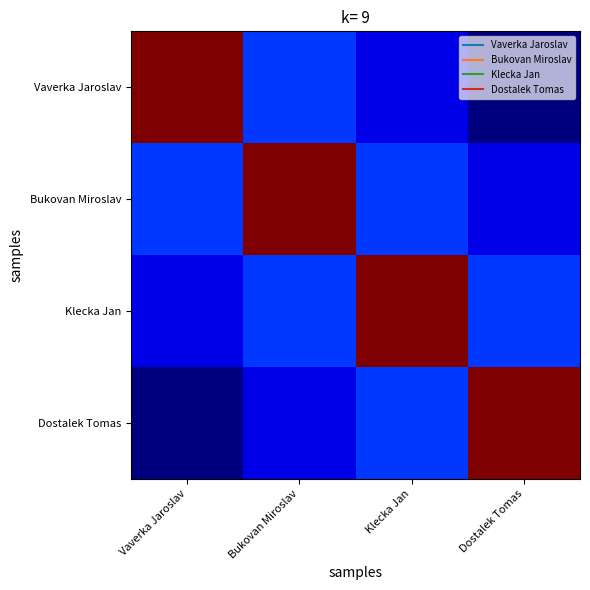

Reading left to right, what are all the values shown in this chart?

Vaverka Jaroslav: Vaverka Jaroslav=6.0	Bukovan Miroslav=1.5	Klecka Jan=1.0	Dostalek Tomas=0.5
Bukovan Miroslav: Vaverka Jaroslav=1.5	Bukovan Miroslav=6.0	Klecka Jan=1.5	Dostalek Tomas=1.0
Klecka Jan: Vaverka Jaroslav=1.0	Bukovan Miroslav=1.5	Klecka Jan=6.0	Dostalek Tomas=1.5
Dostalek Tomas: Vaverka Jaroslav=0.5	Bukovan Miroslav=1.0	Klecka Jan=1.5	Dostalek Tomas=6.0